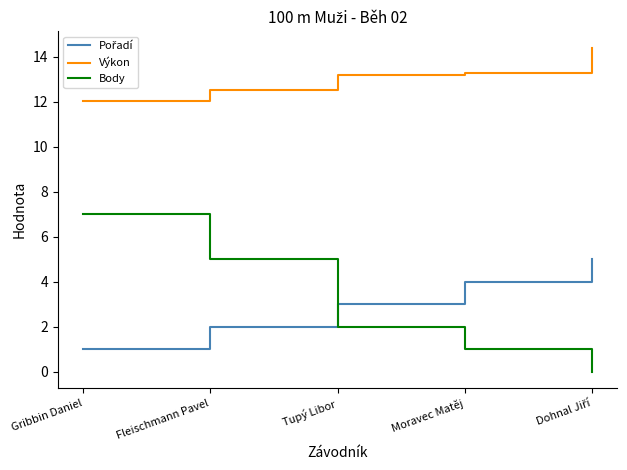

The value of Výkon at Fleischmann Pavel is 6.0. True or false?

False